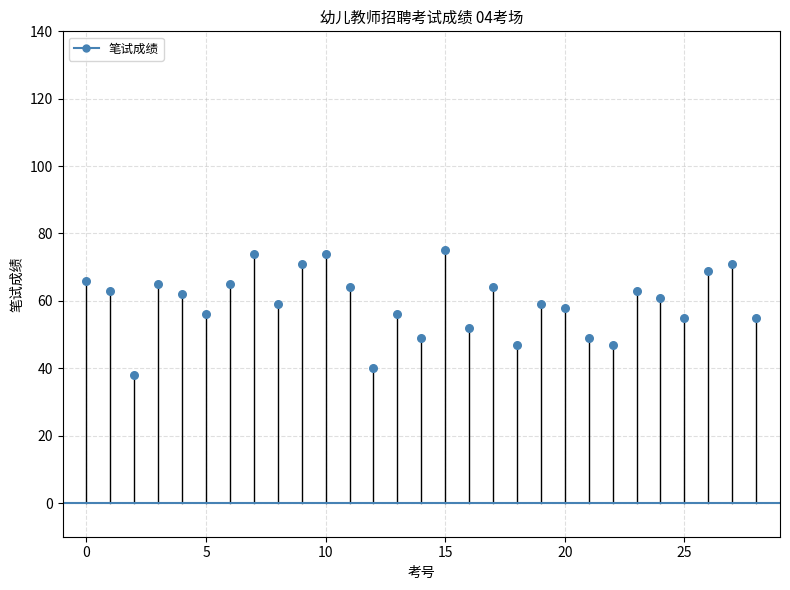

What is the range of Y values (max minus min)?

37